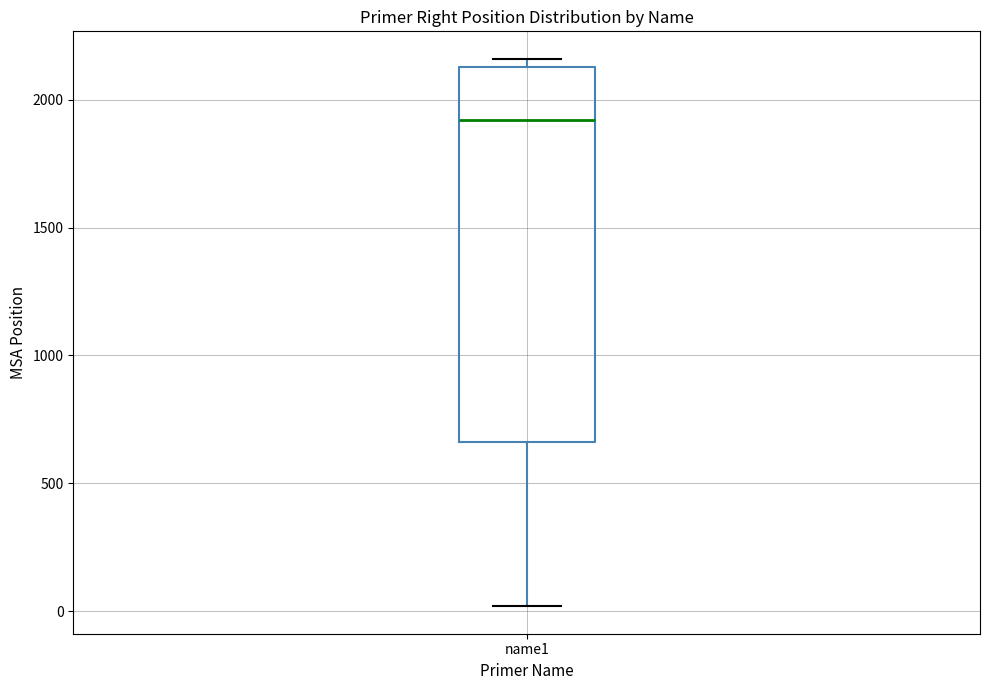

Transcribe this box plot: give where the median line is, the range the box spans, and where the two whiskers end, as read against the y-axis. The values are not printed on the chart, so give them approximately, as read against the axis.

median 1900, box 650 to 2150, whiskers 0 to 2150 (just above the box's upper edge)